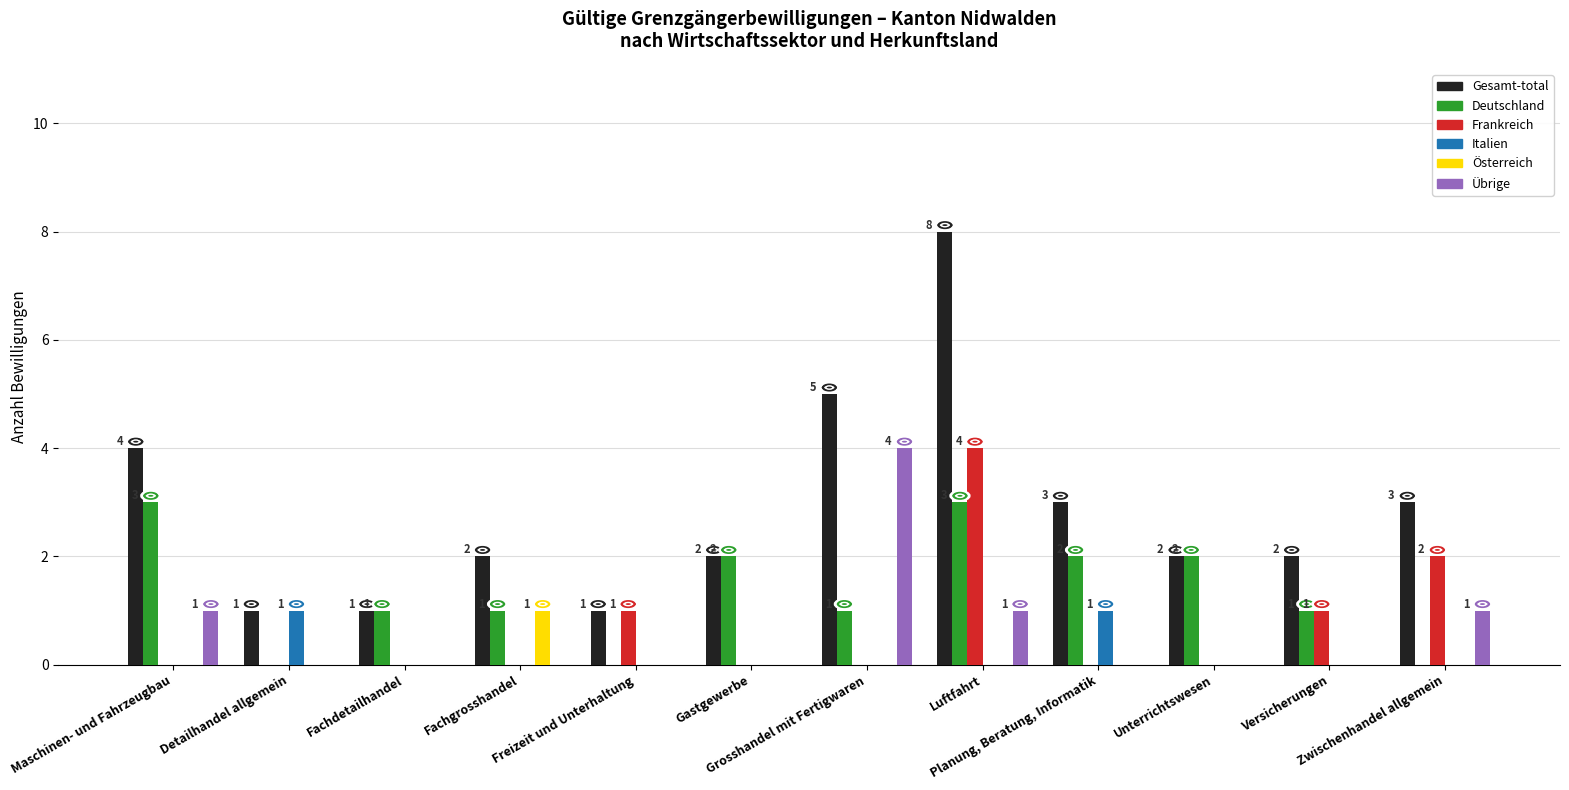

At which category is the sum across all series the highest?

Luftfahrt